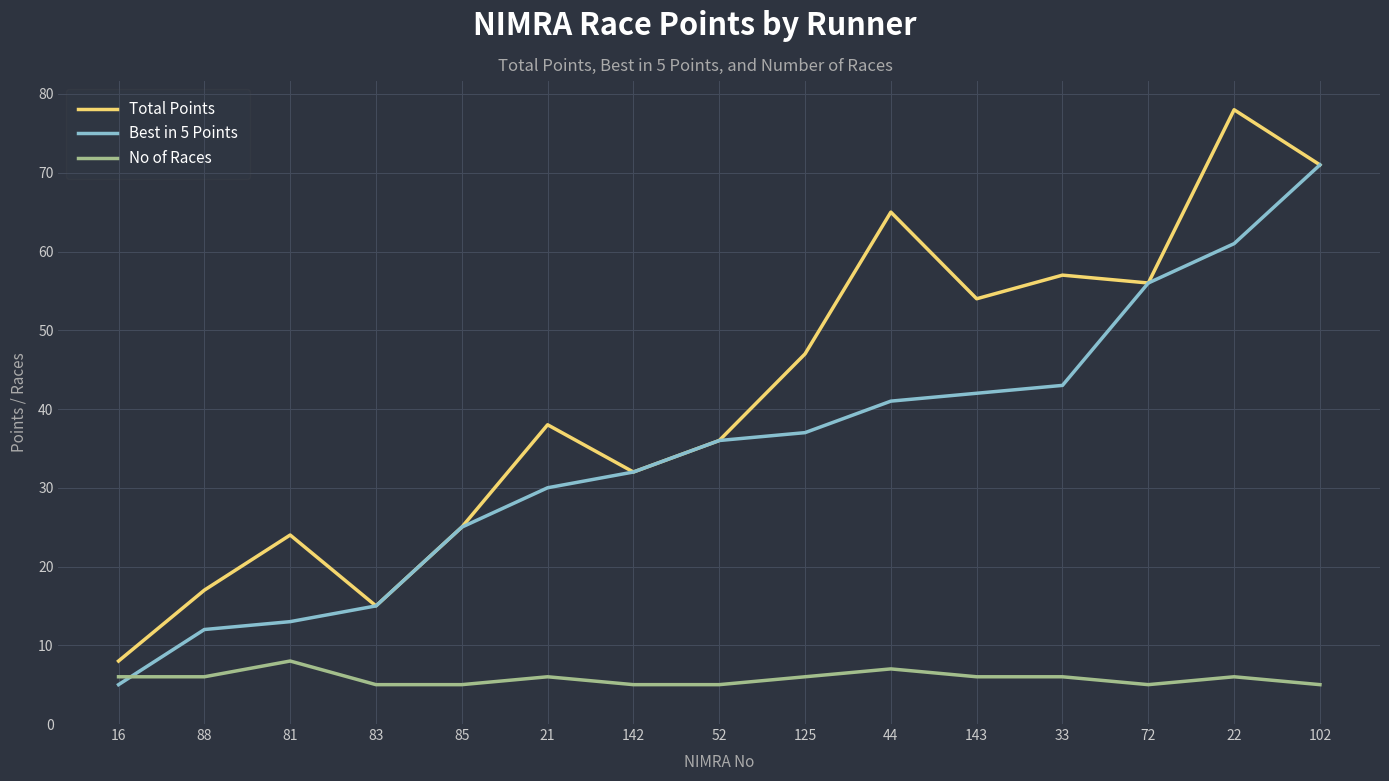

Rank the series at 44 from highest to lowest value.

Total Points, Best in 5 Points, No of Races